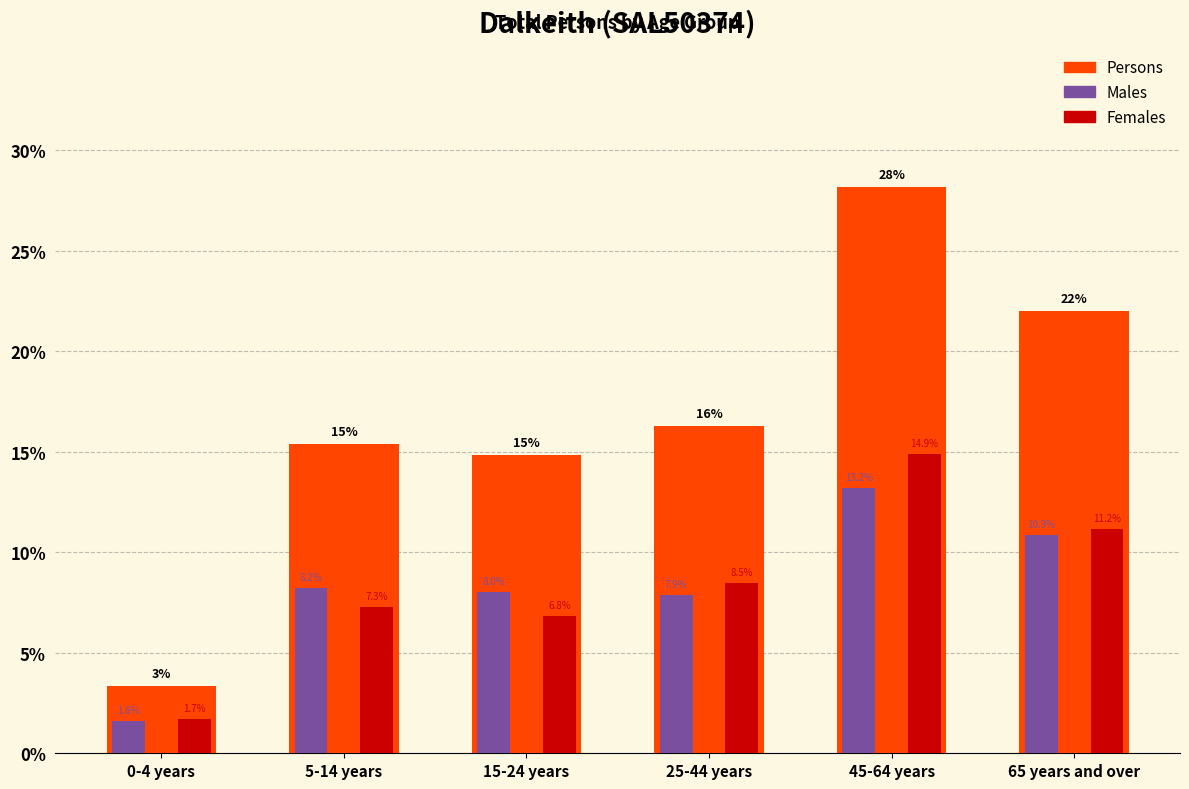

Which series has the largest total across all categories?

Persons